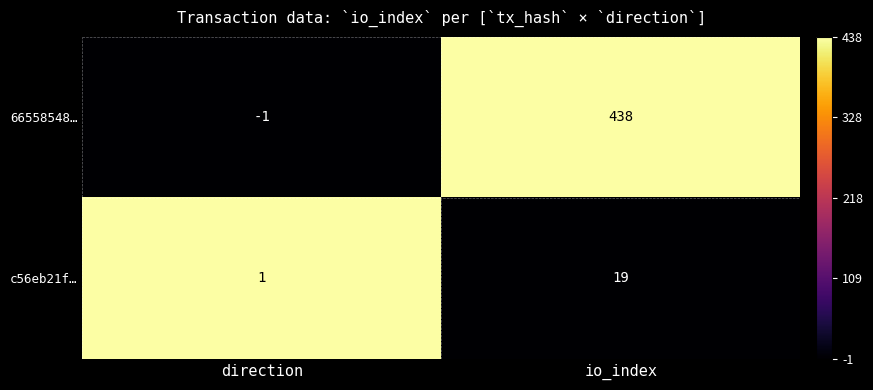

Which category has the highest value in the c56eb21f… series?

io_index